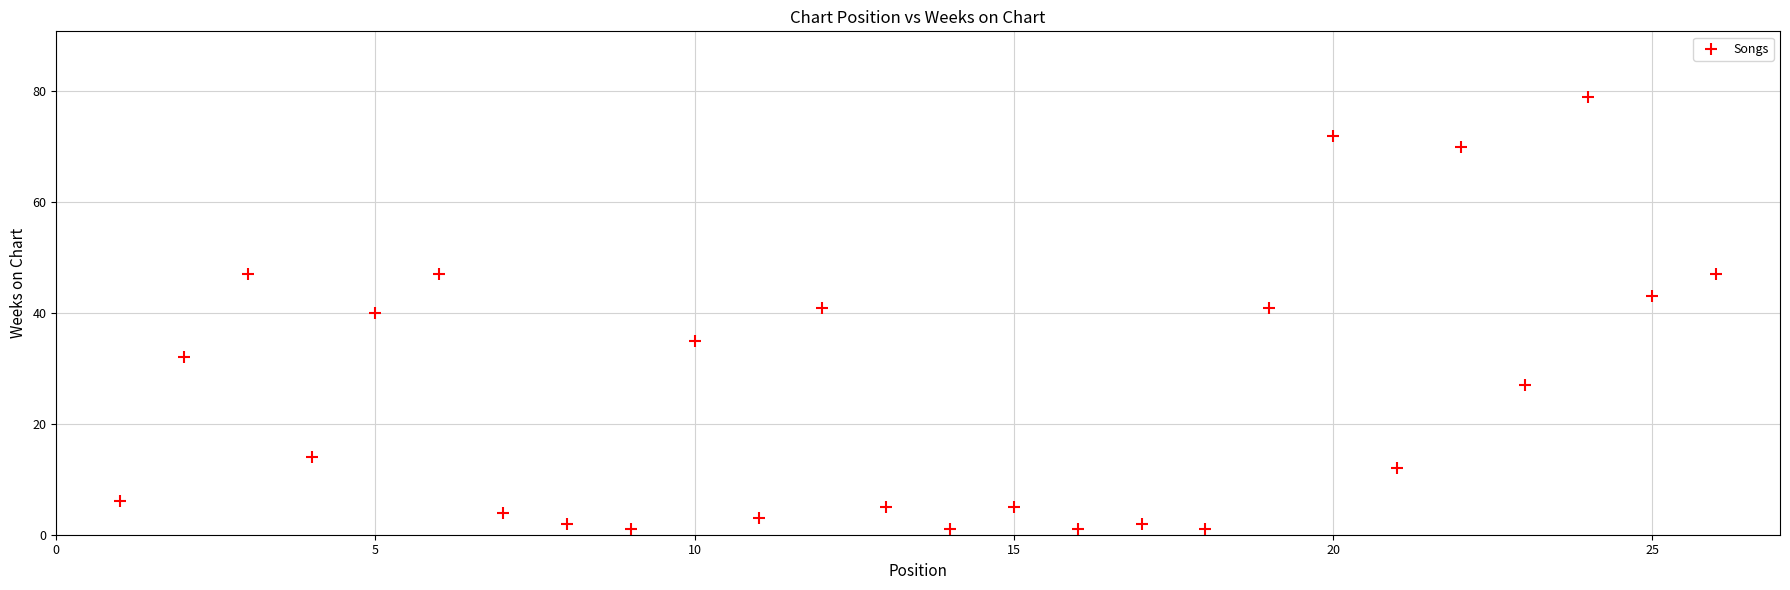

What is the range of Y values (max minus min)?

78